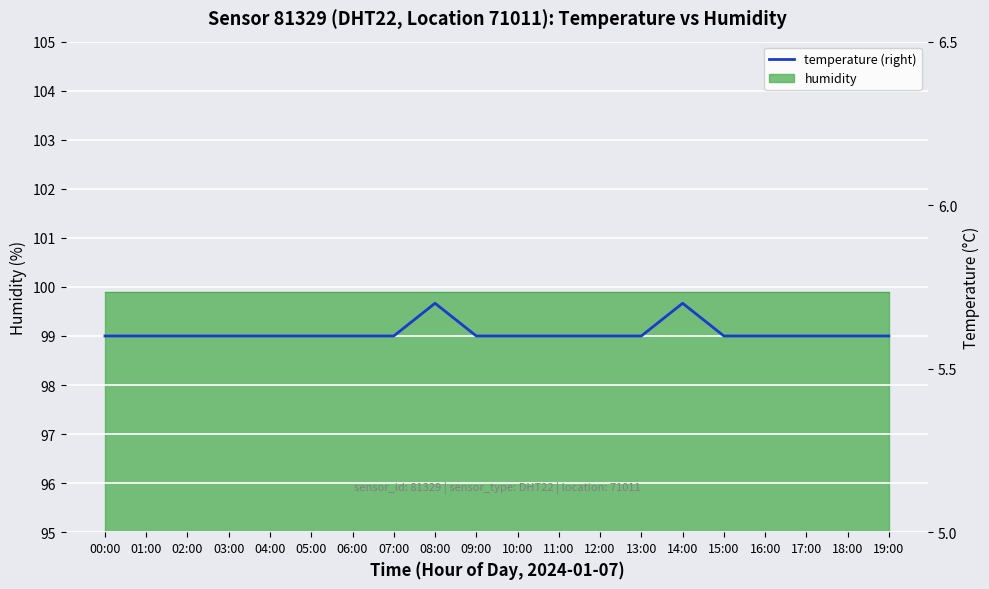

Rank the categories by value from highest to lowest.

08:00, 14:00, 00:00, 01:00, 02:00, 03:00, 04:00, 05:00, 06:00, 07:00, 09:00, 10:00, 11:00, 12:00, 13:00, 15:00, 16:00, 17:00, 18:00, 19:00